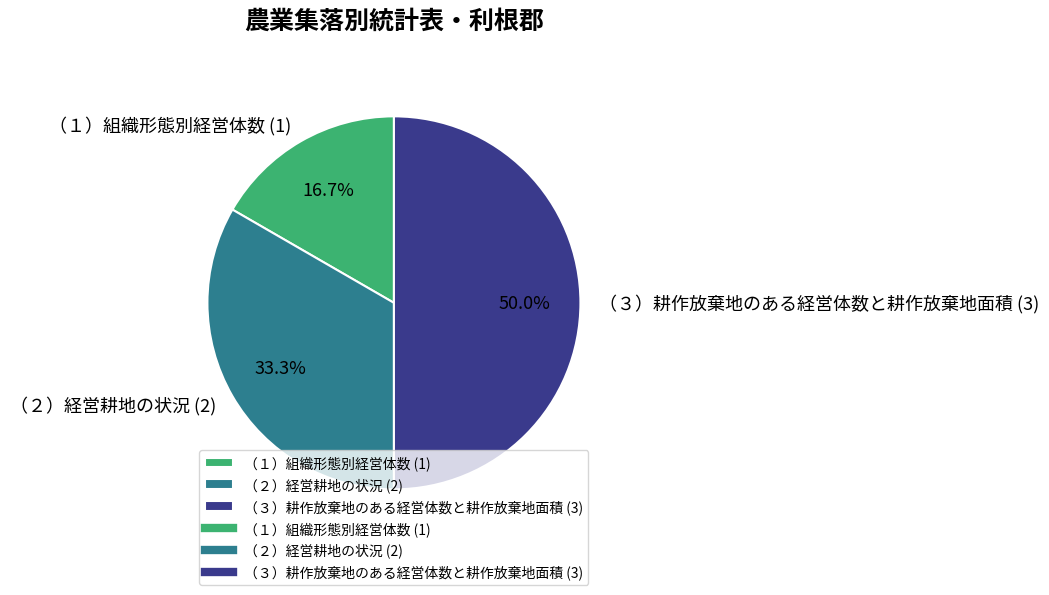

Approximately how many times larger is the value at （２）経営耕地の状況 compared to （３）耕作放棄地のある経営体数と耕作放棄地面積?

0.7